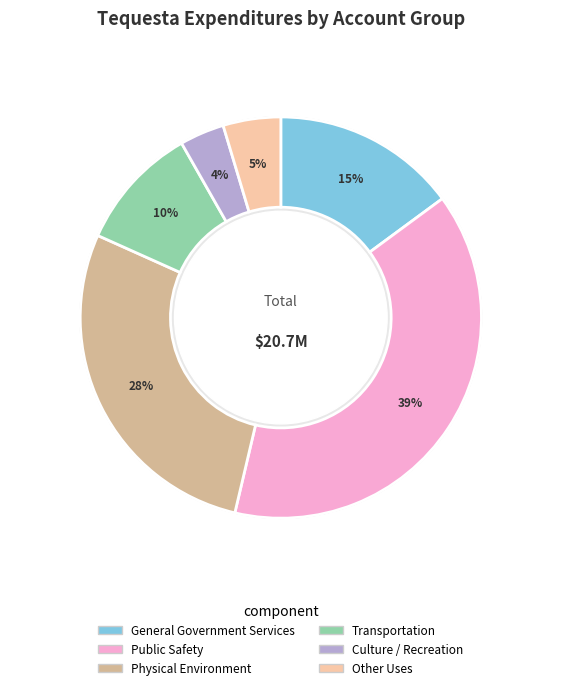

Which slice is the smallest?

Culture / Recreation